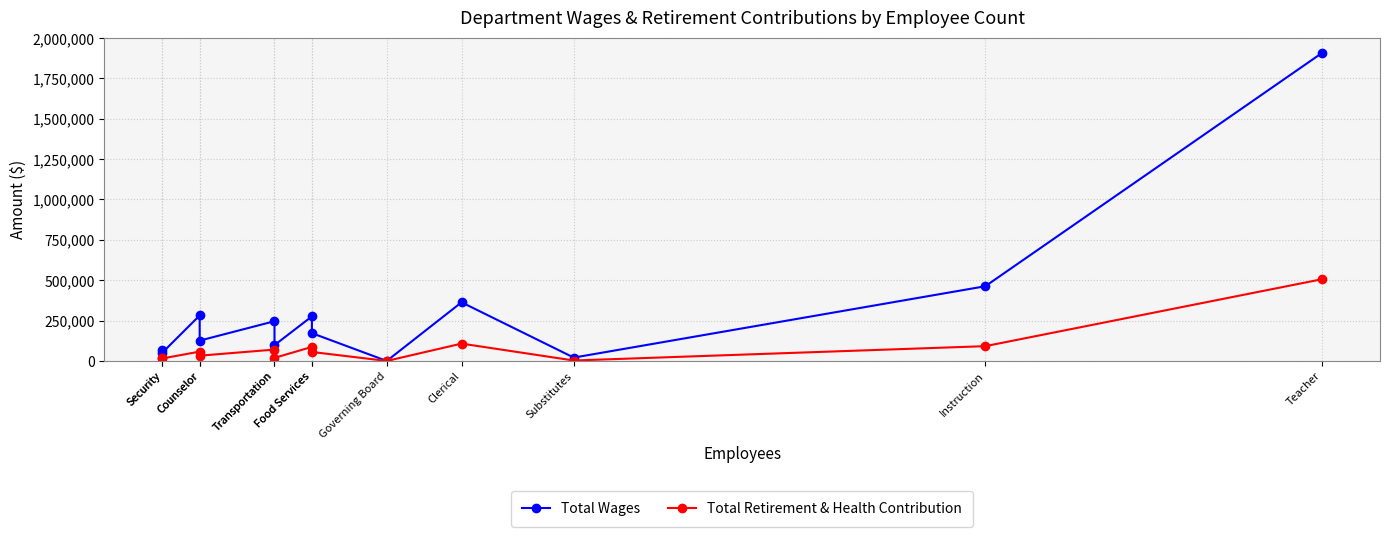

At which category does Total Retirement & Health Contribution reach its first local valley?

Security